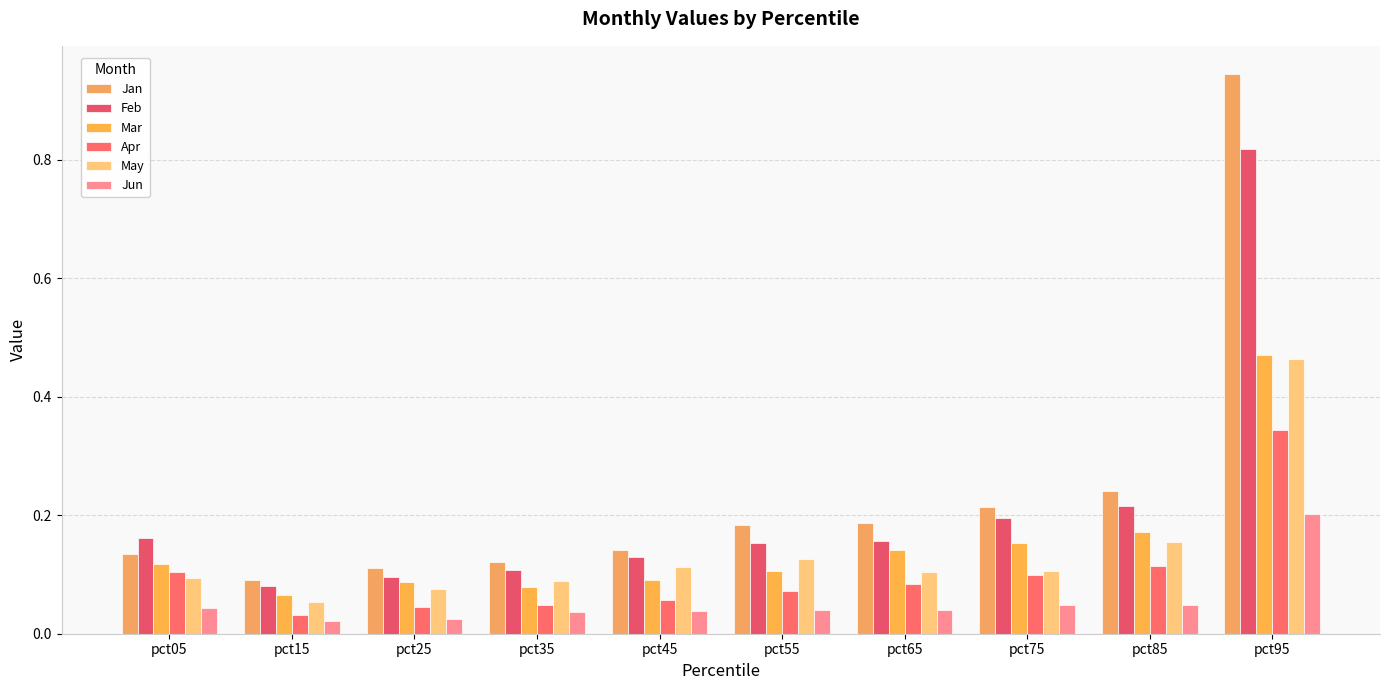

How many groups of bars are there?

10